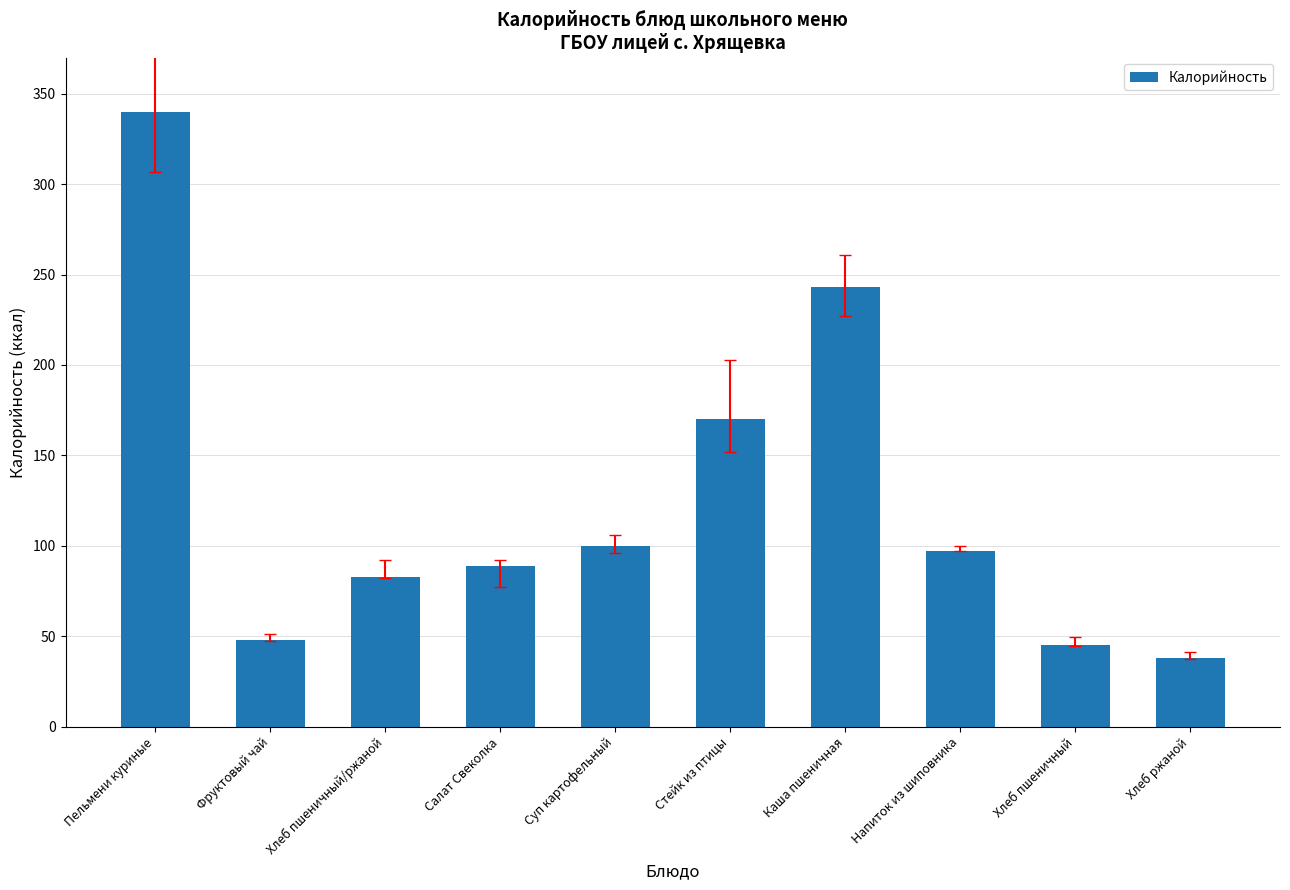

What is the difference between the maximum and minimum values?

302.0